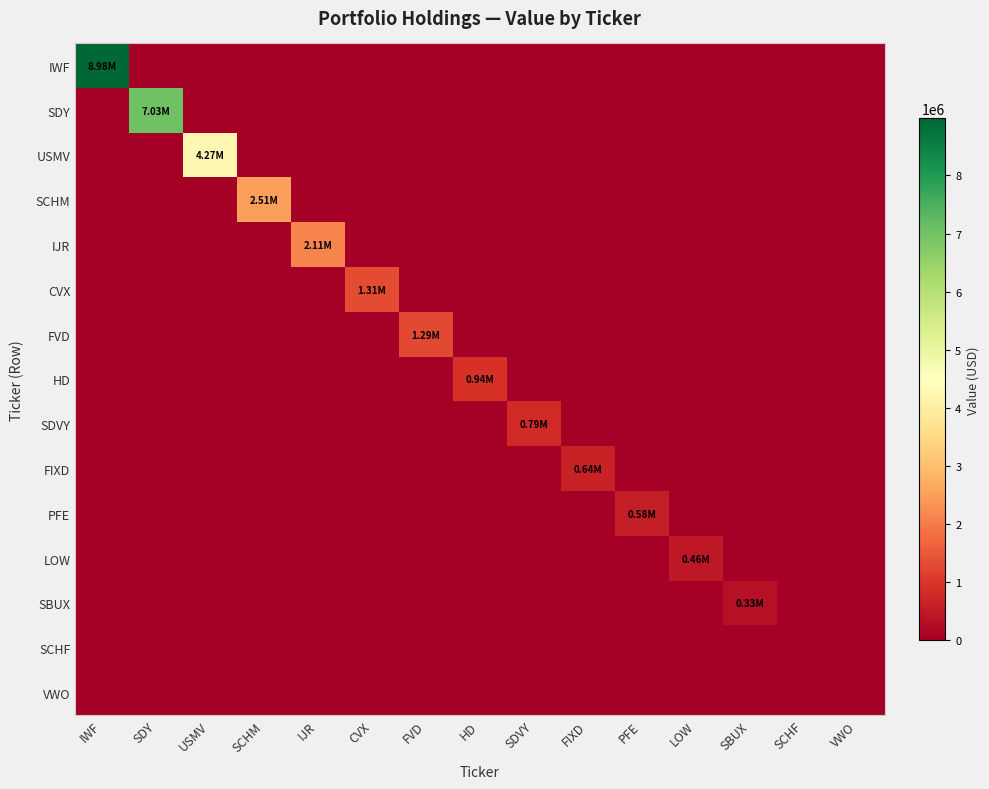

What is the spread (max minus min) of values at SDVY?

794000